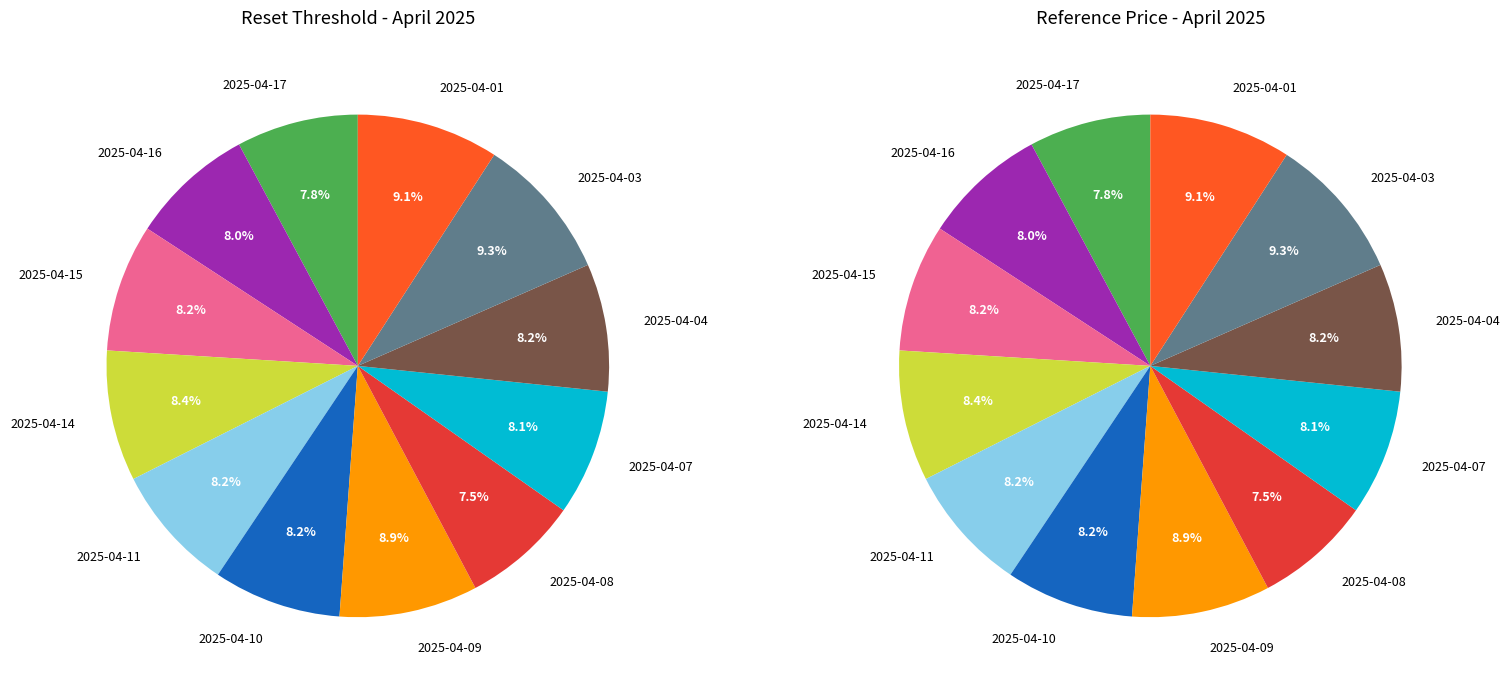

To the nearest percent, what is the combined percentage of 2025-04-14 and 2025-04-10?

17%